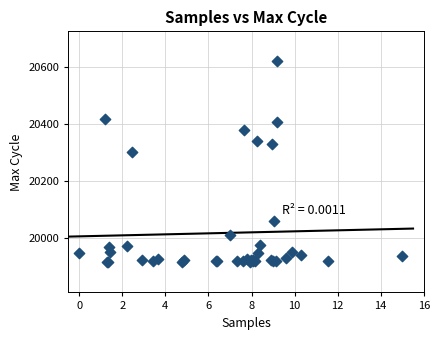

What Y value in the scatter plot is closest to 20266?

20301